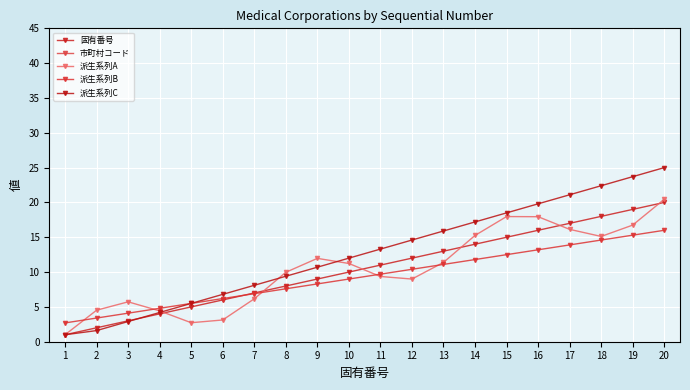

What is the minimum value shown in the chart?

1.0